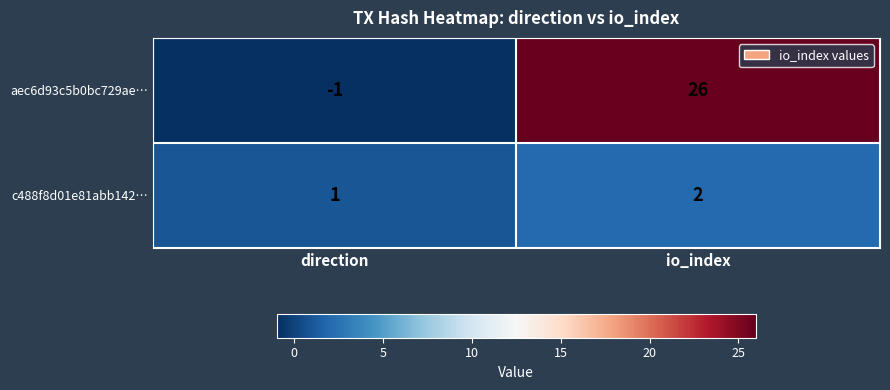

Reading left to right, list all the values displayed in this chart.

aec6d93c5b0bc729ae…: direction=-1	io_index=26
c488f8d01e81abb142…: direction=1	io_index=2